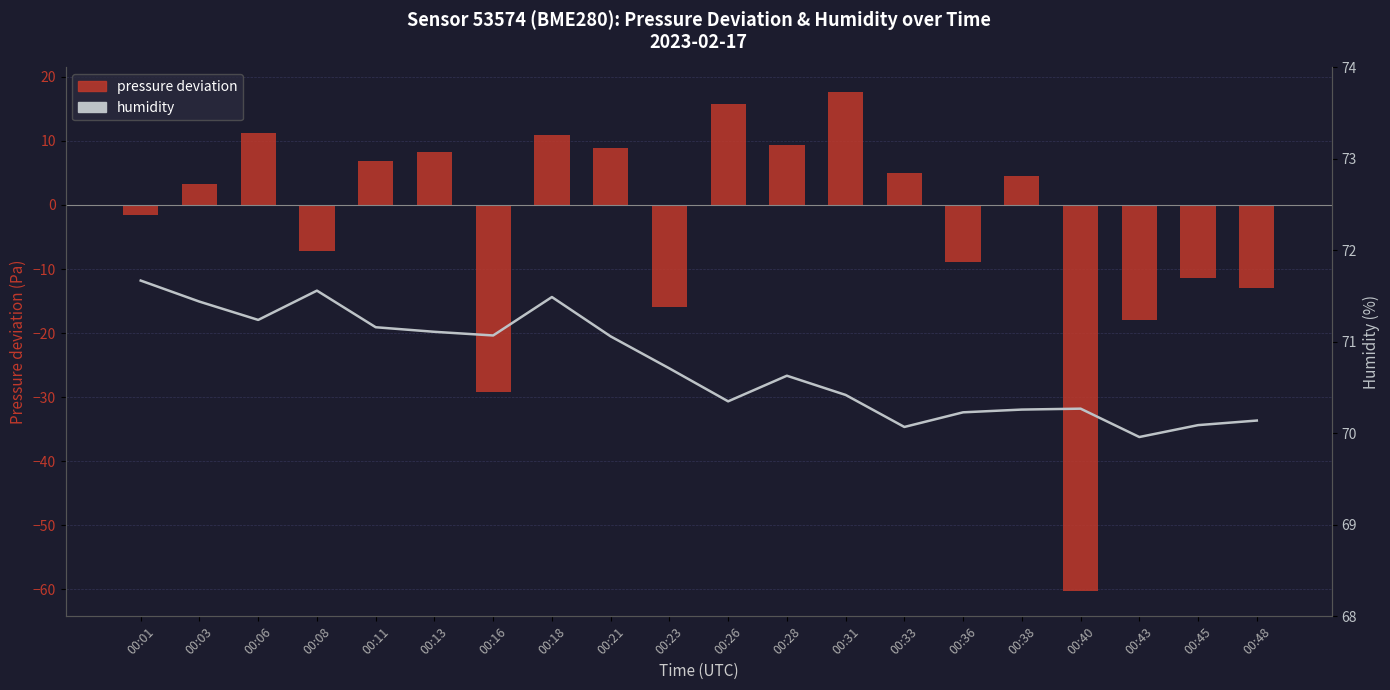

What is the total value across all series at 00:40?

9.9